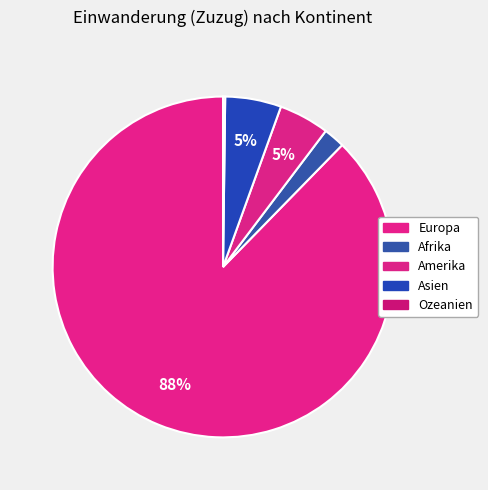

How many slices are in this pie chart?

5